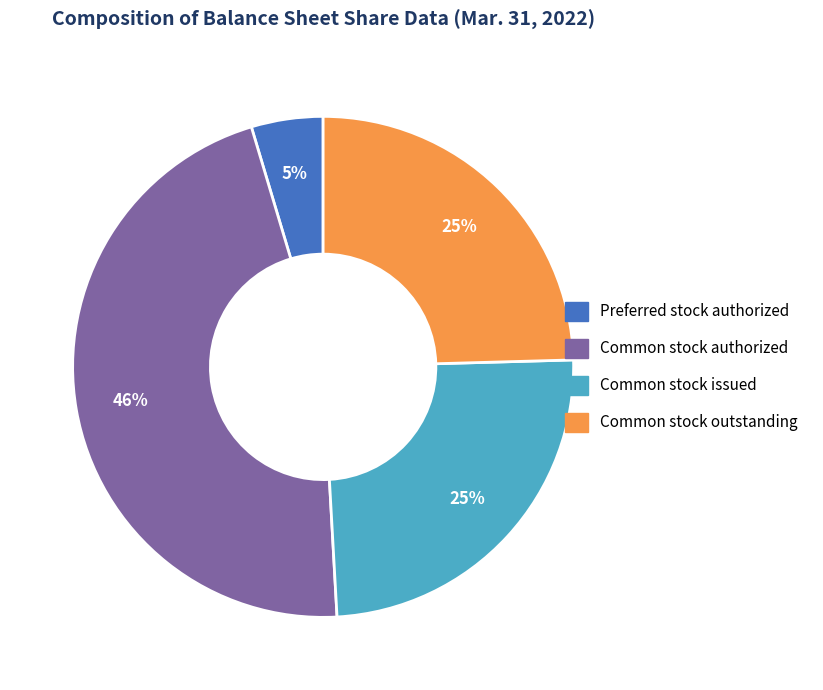

Does Preferred stock authorized represent more than half of the total?

No